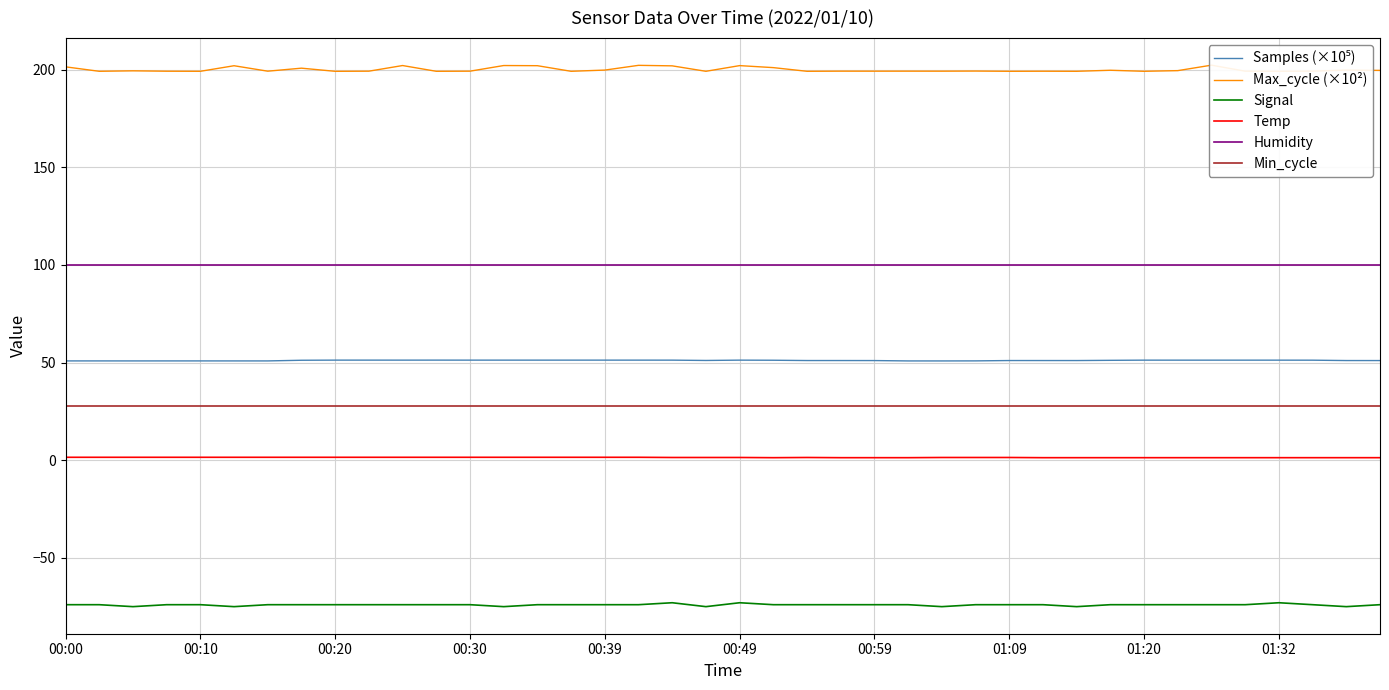

True or false: Signal and Min_cycle cross at least once.

False